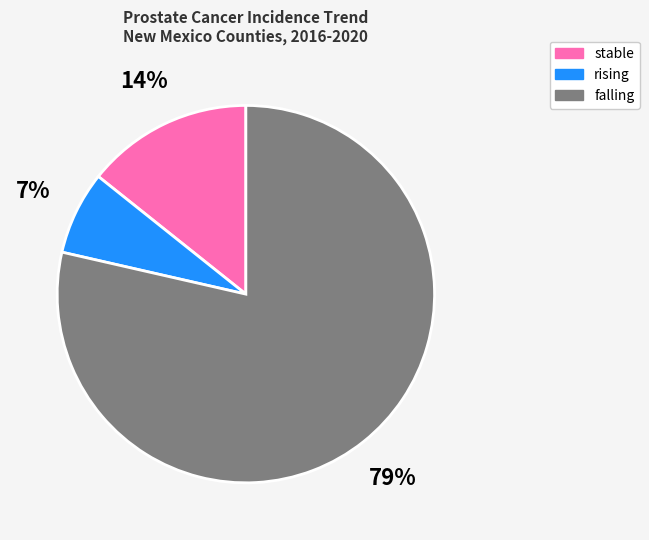

Which category has the smallest portion of the pie?

rising